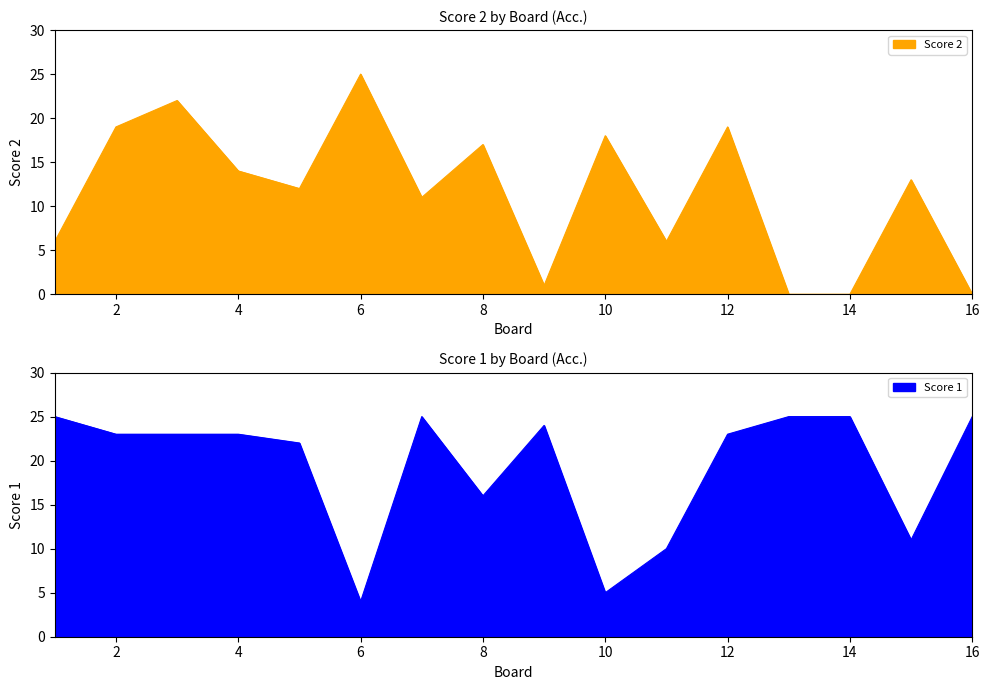

What is the maximum value for Score 2?

25